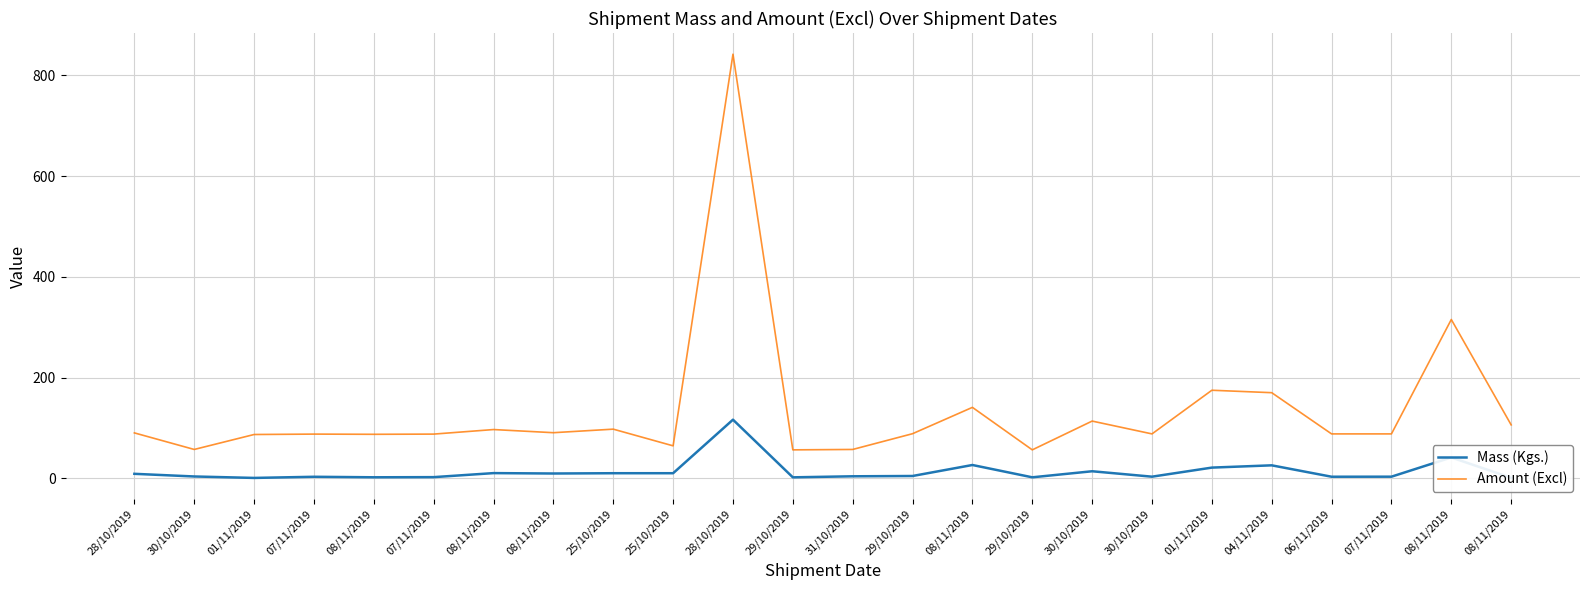

What are all the series names shown in the legend?

Mass (Kgs.), Amount (Excl)